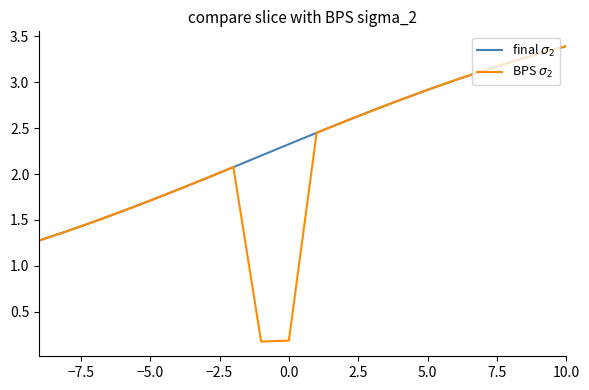

What is the maximum value shown in the chart?

3.4